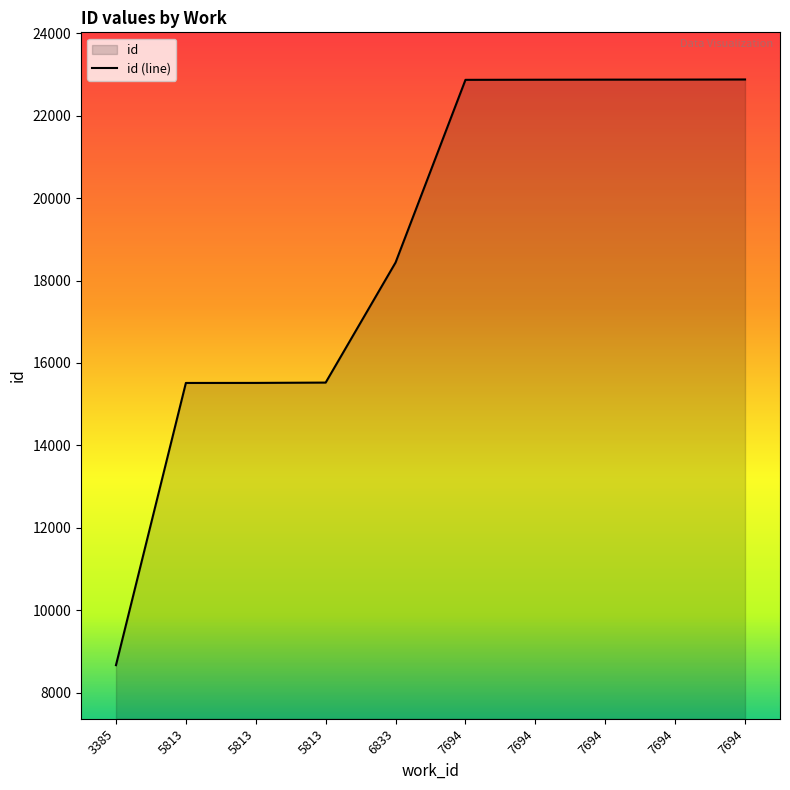

Read the value at 6833.

18438